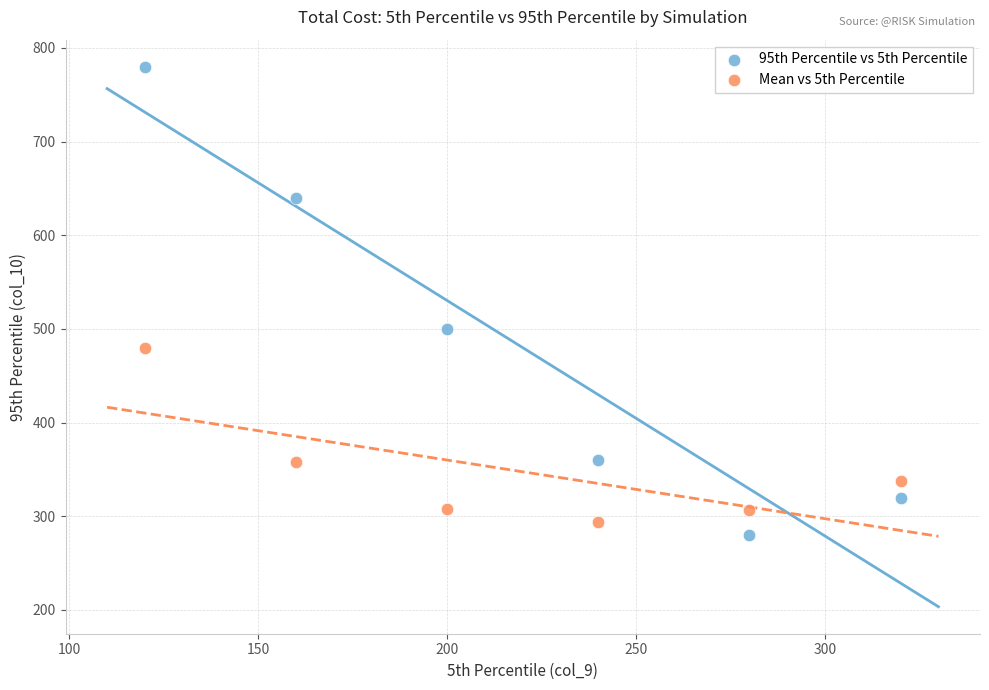

Which series has the widest spread of Y values?

95th Percentile vs 5th Percentile